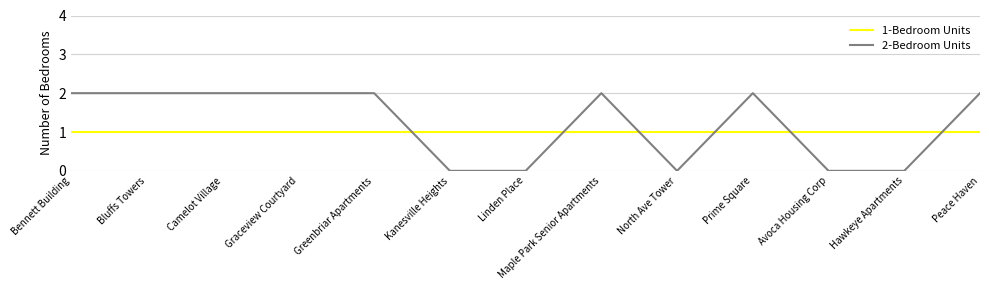

List the series in order of their overall mean, lowest first.

1-Bedroom Units, 2-Bedroom Units